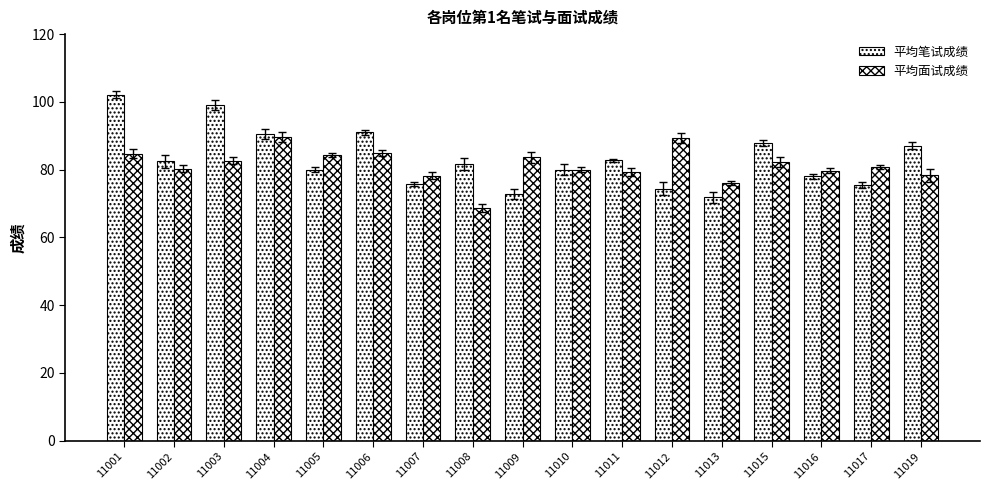

Are the bars grouped side by side (vs. stacked)?

Yes